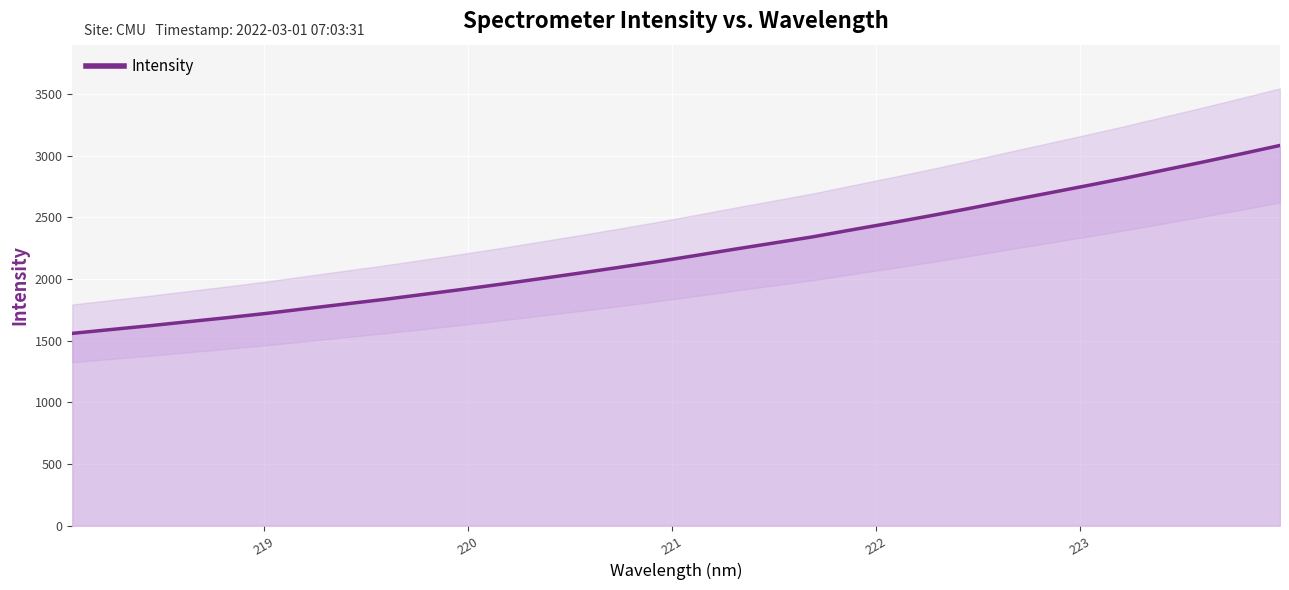

What is the difference between the second highest and second lowest values?

1423.4